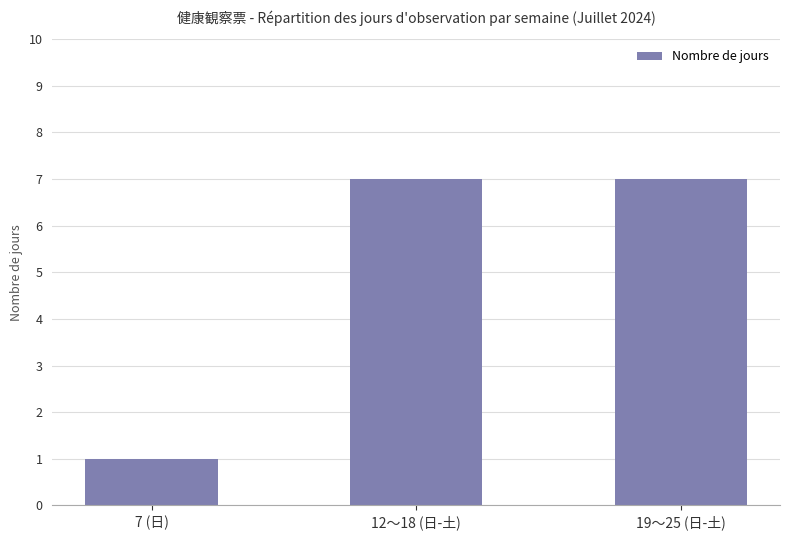

How many values are below 7?

1